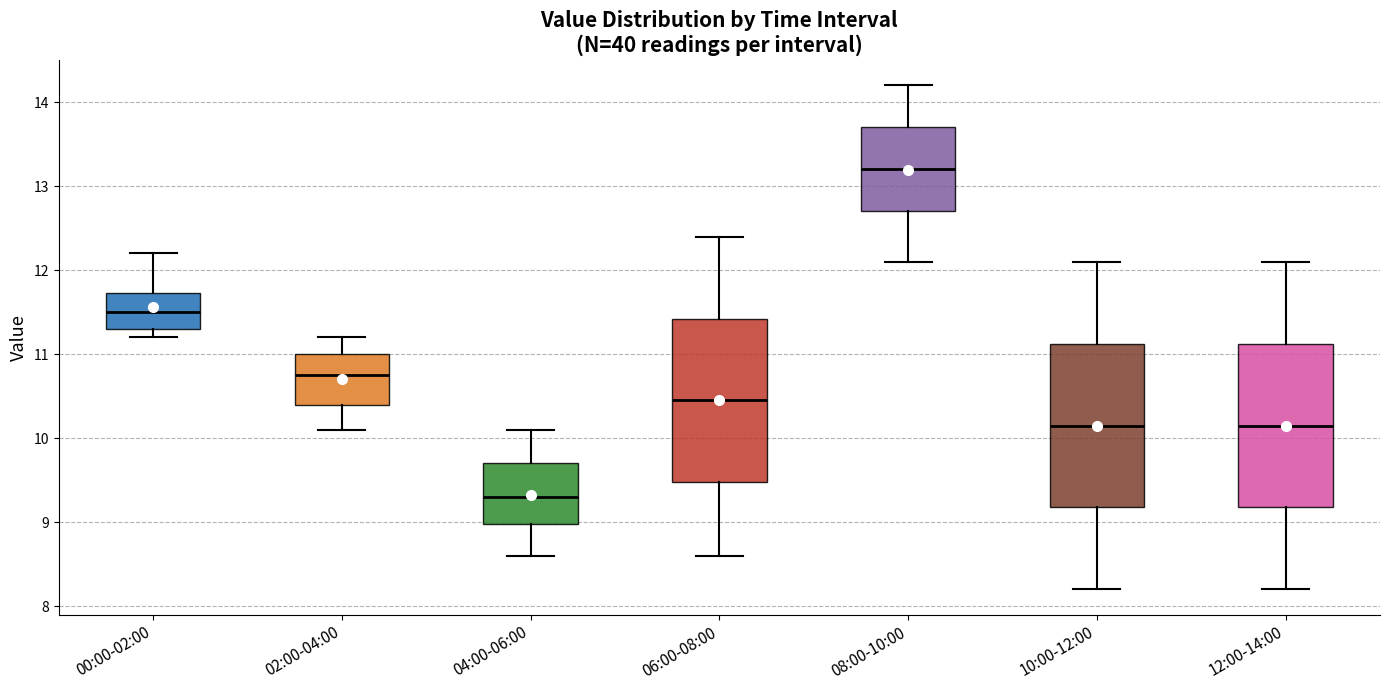

Which box's median line is the highest?

08:00-10:00